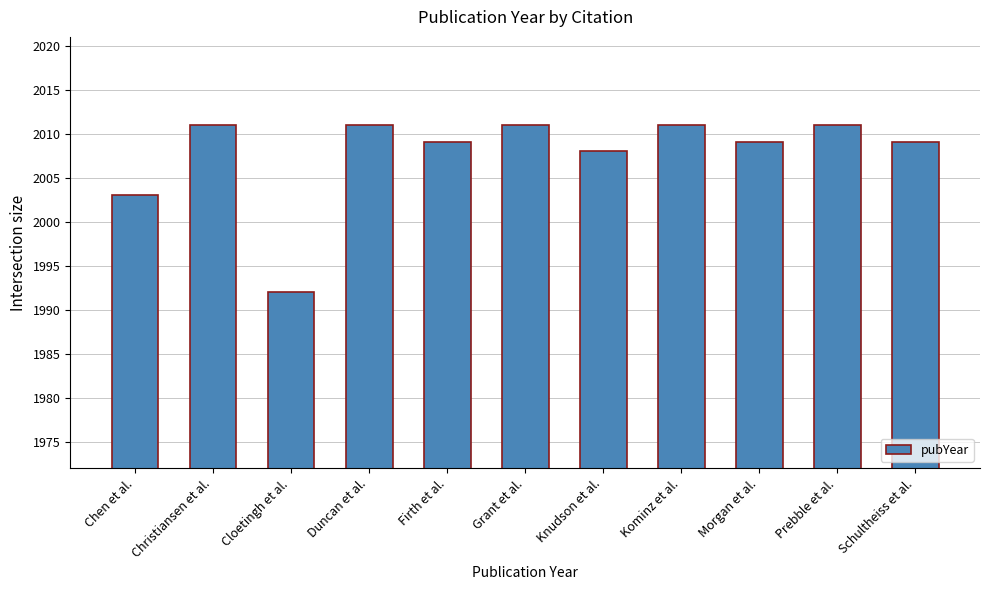

Count the number of categories in the chart.

11